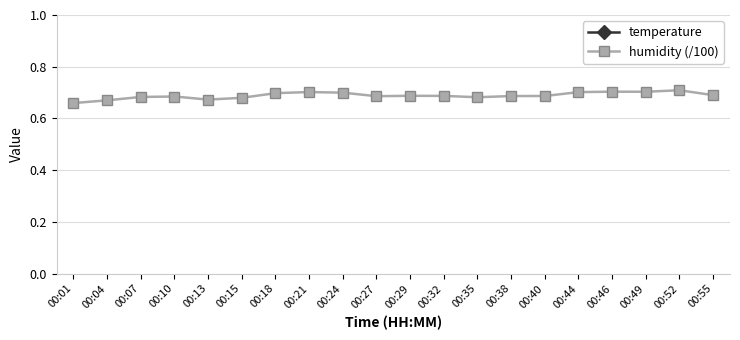

How many values in the temperature series are below 10?

4